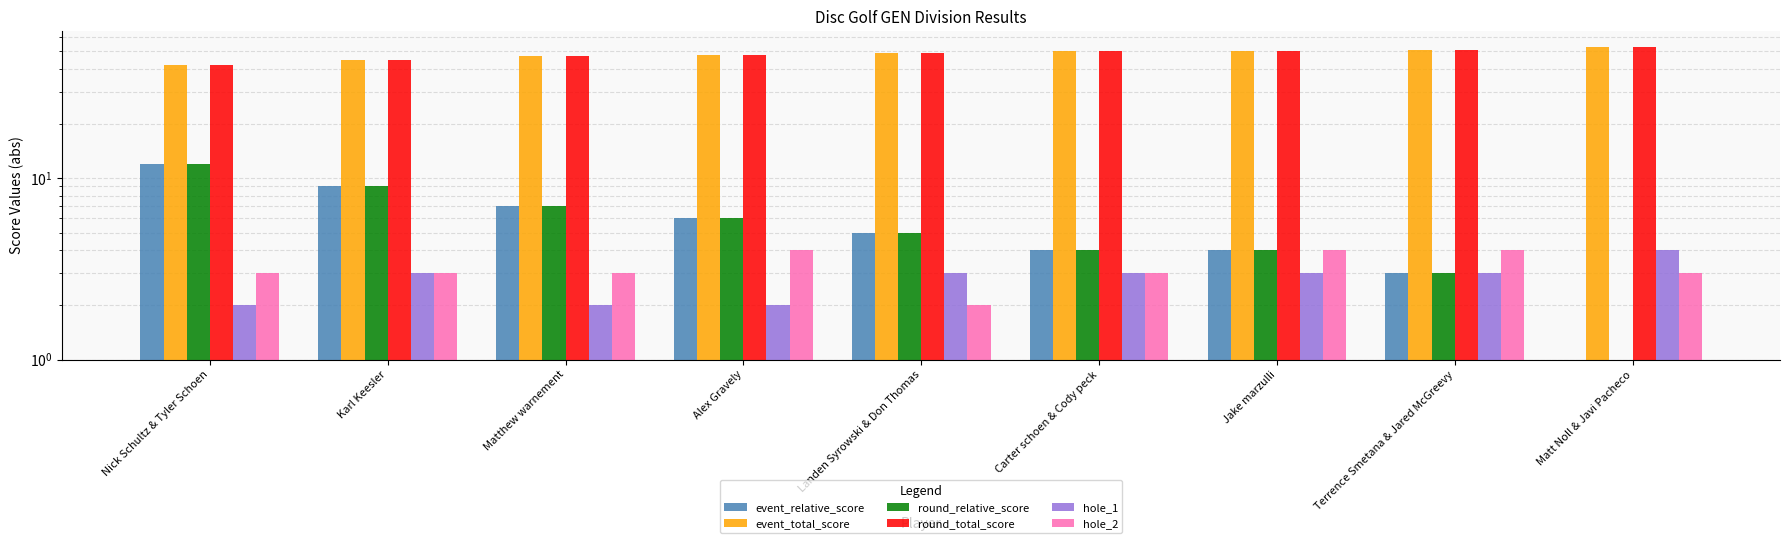

The event_relative_score series shows 10 at Matthew warnement. True or false?

False